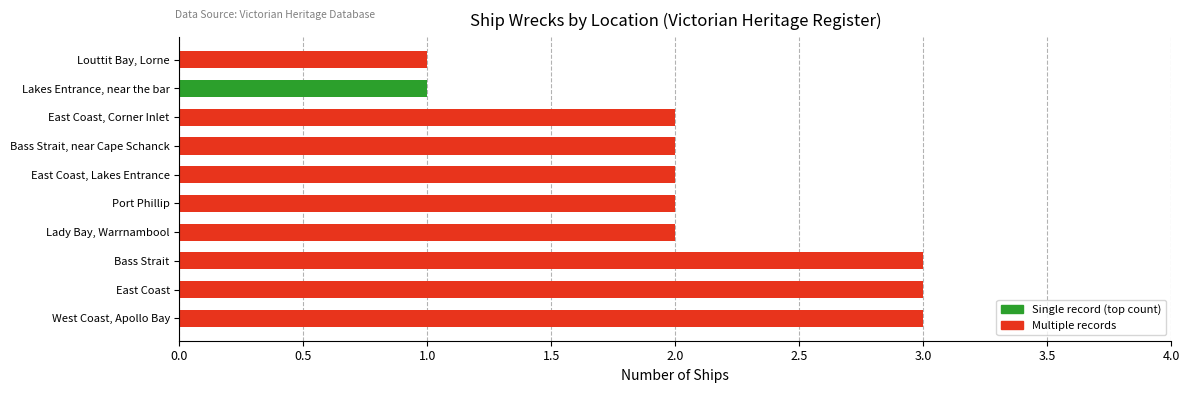

What is the maximum value shown in the chart?

3